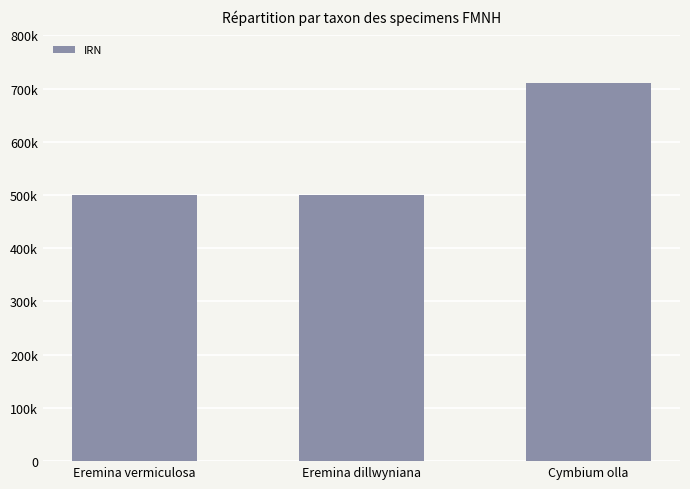

What is the greatest value displayed?

710045